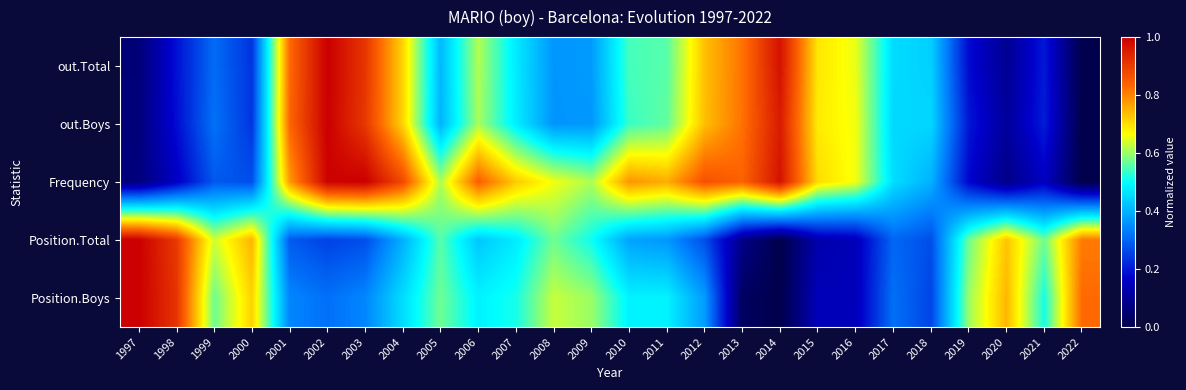

Rank the series by their maximum value, from highest to lowest.

out.Total, out.Boys, Frequency, Position.Total, Position.Boys